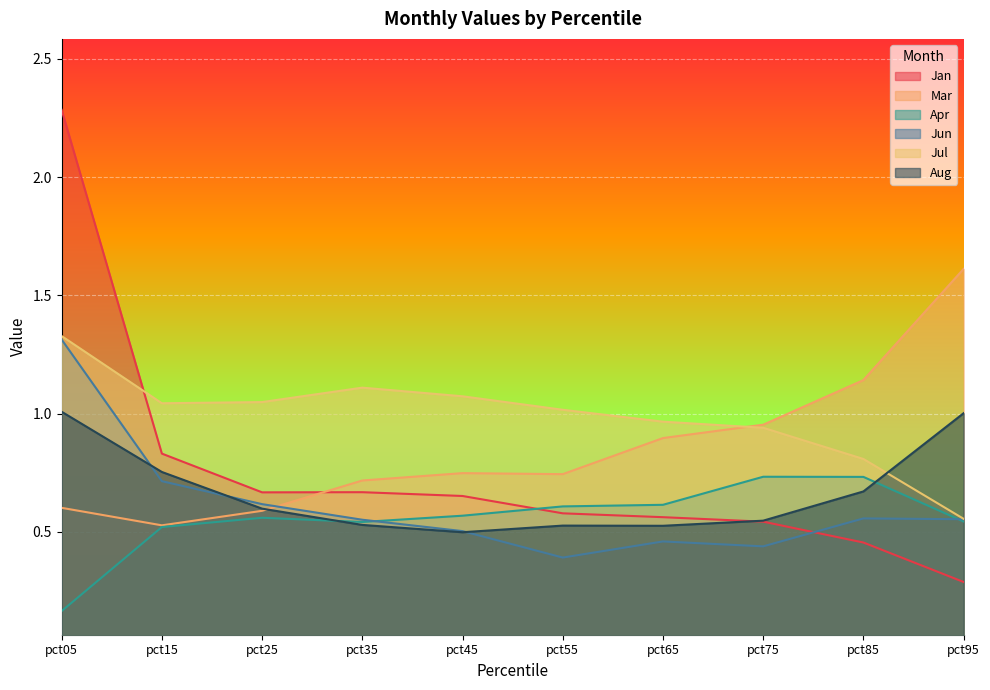

Rank the series by their maximum value, from highest to lowest.

Jan, Mar, Jul, Jun, Aug, Apr